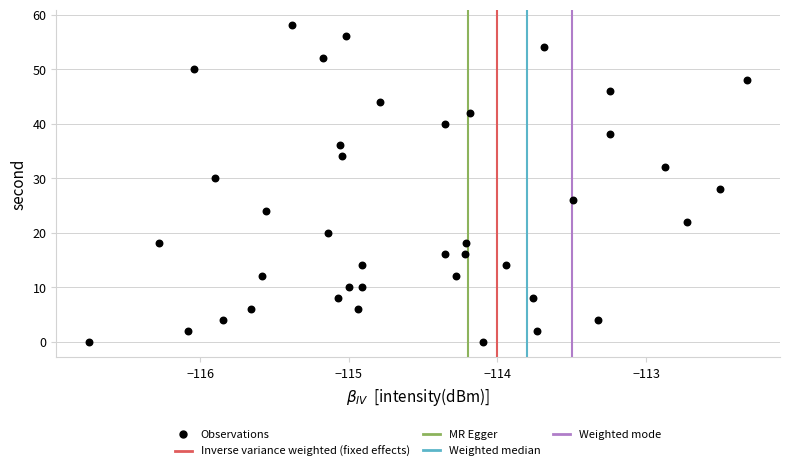

What is the range of Y values (max minus min)?

58